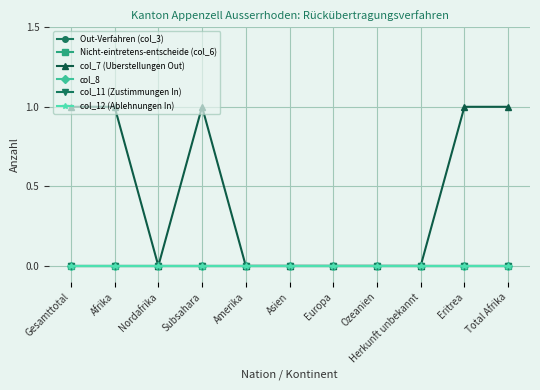

True or false: Out-Verfahren (col_3) and col_11 (Zustimmungen In) intersect in this chart.

False